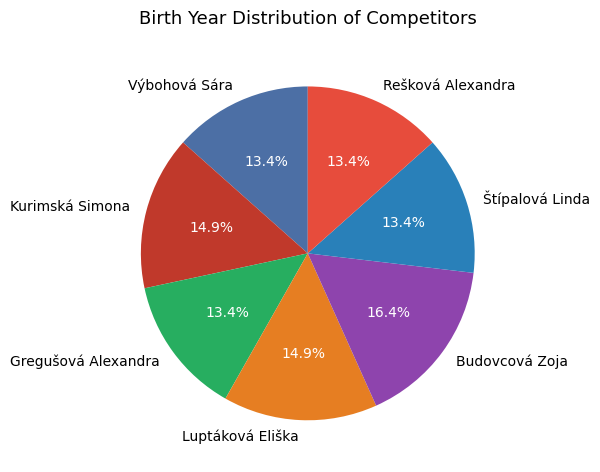

What is the largest slice in the pie chart?

Budovcová Zoja